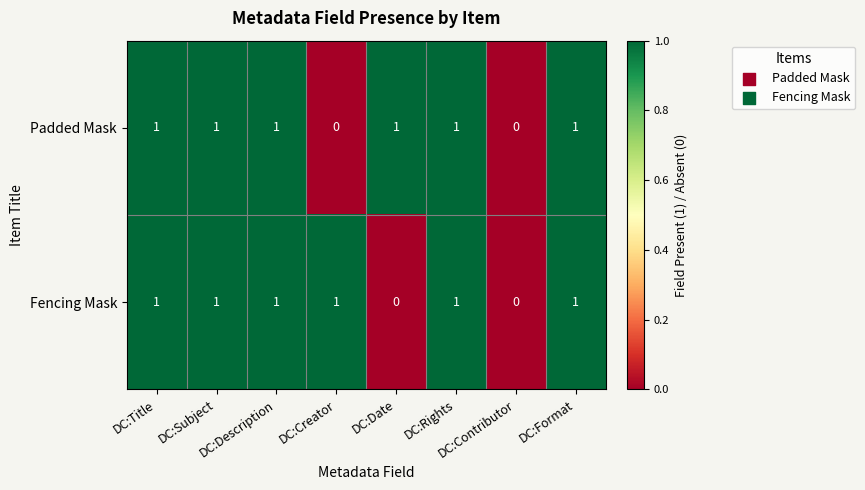

Count the Fencing Mask values in the range 1 to 2.

6